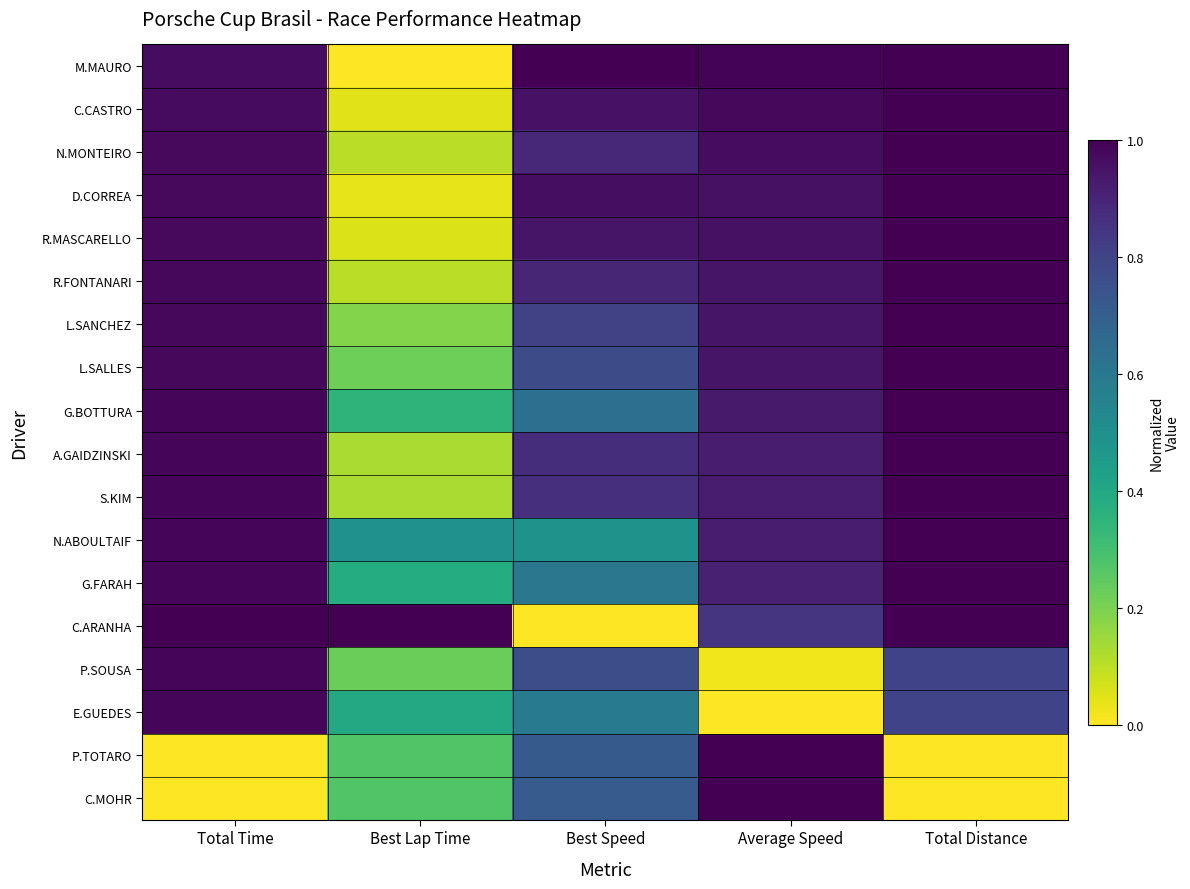

Reading left to right, extract all data points from this chart.

M.MAURO: Total Time=1.0	Best Lap Time=0.0	Best Speed=1.0	Average Speed=1.0	Total Distance=1.0
C.CASTRO: Total Time=1.0	Best Lap Time=0.0	Best Speed=1.0	Average Speed=1.0	Total Distance=1.0
N.MONTEIRO: Total Time=1.0	Best Lap Time=0.1	Best Speed=0.9	Average Speed=1.0	Total Distance=1.0
D.CORREA: Total Time=1.0	Best Lap Time=0.0	Best Speed=1.0	Average Speed=1.0	Total Distance=1.0
R.MASCARELLO: Total Time=1.0	Best Lap Time=0.1	Best Speed=0.9	Average Speed=1.0	Total Distance=1.0
R.FONTANARI: Total Time=1.0	Best Lap Time=0.1	Best Speed=0.9	Average Speed=0.9	Total Distance=1.0
L.SANCHEZ: Total Time=1.0	Best Lap Time=0.2	Best Speed=0.8	Average Speed=0.9	Total Distance=1.0
L.SALLES: Total Time=1.0	Best Lap Time=0.2	Best Speed=0.8	Average Speed=0.9	Total Distance=1.0
G.BOTTURA: Total Time=1.0	Best Lap Time=0.3	Best Speed=0.6	Average Speed=0.9	Total Distance=1.0
A.GAIDZINSKI: Total Time=1.0	Best Lap Time=0.1	Best Speed=0.9	Average Speed=0.9	Total Distance=1.0
S.KIM: Total Time=1.0	Best Lap Time=0.1	Best Speed=0.9	Average Speed=0.9	Total Distance=1.0
N.ABOULTAIF: Total Time=1.0	Best Lap Time=0.5	Best Speed=0.5	Average Speed=0.9	Total Distance=1.0
G.FARAH: Total Time=1.0	Best Lap Time=0.4	Best Speed=0.6	Average Speed=0.9	Total Distance=1.0
C.ARANHA: Total Time=1.0	Best Lap Time=1.0	Best Speed=0.0	Average Speed=0.8	Total Distance=1.0
P.SOUSA: Total Time=1.0	Best Lap Time=0.2	Best Speed=0.8	Average Speed=0.0	Total Distance=0.8
E.GUEDES: Total Time=1.0	Best Lap Time=0.4	Best Speed=0.6	Average Speed=0.0	Total Distance=0.8
P.TOTARO: Total Time=0.0	Best Lap Time=0.3	Best Speed=0.7	Average Speed=1.0	Total Distance=0.0
C.MOHR: Total Time=0.0	Best Lap Time=0.3	Best Speed=0.7	Average Speed=1.0	Total Distance=0.0